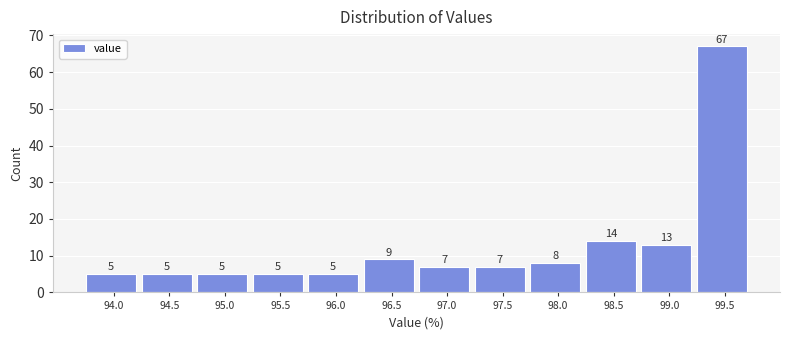

Reading left to right, transcribe all the data shown in this chart.

5	5	5	5	5	9	7	7	8	14	13	67